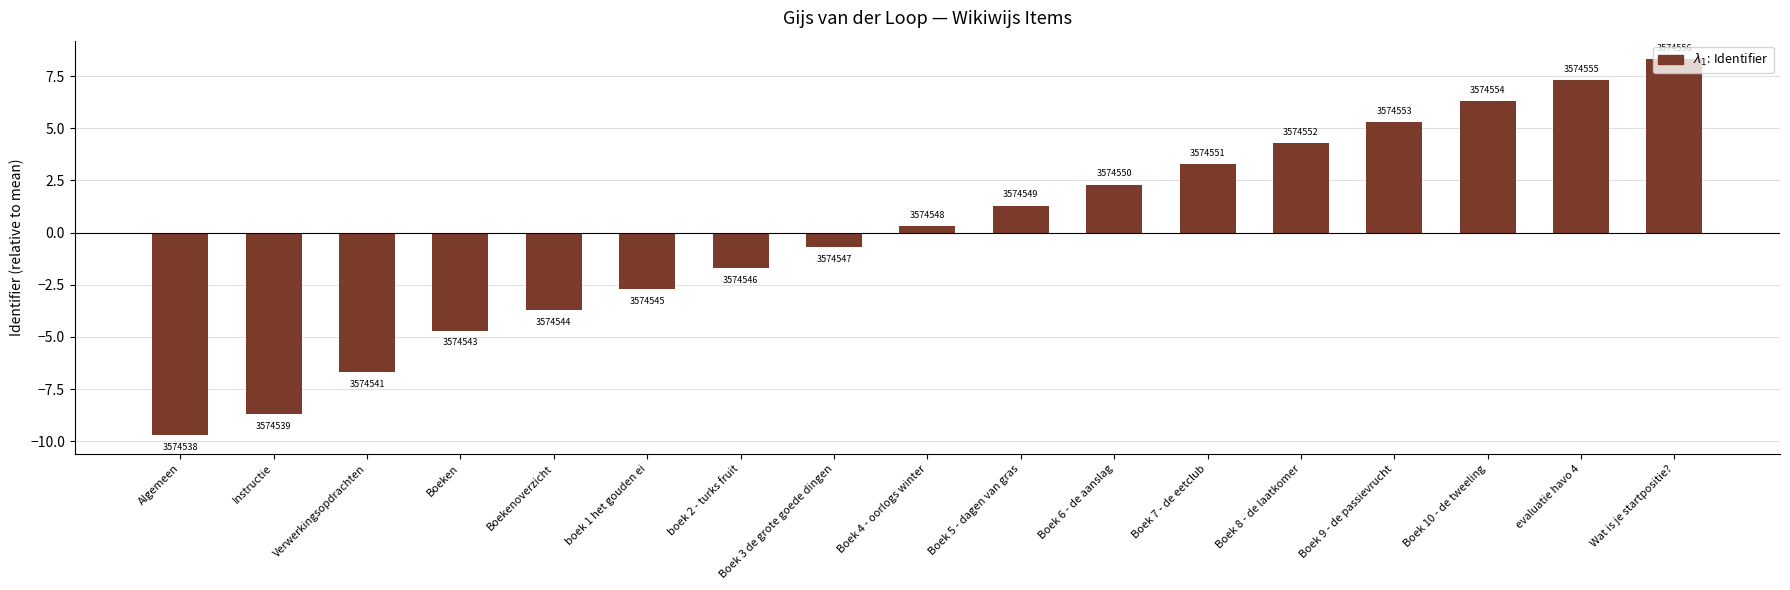

Reading left to right, what are all the values shown in this chart?

-9.7	-8.7	-6.7	-4.7	-3.7	-2.7	-1.7	-0.7	0.3	1.3	2.3	3.3	4.3	5.3	6.3	7.3	8.3